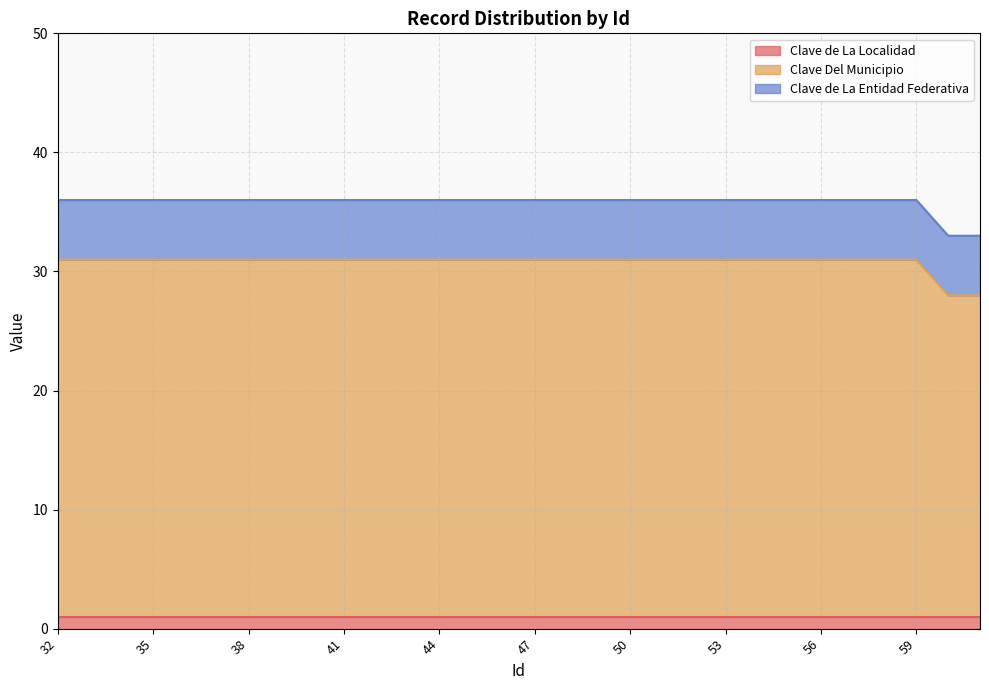

Where is Clave Del Municipio nearest to the value 28?

60